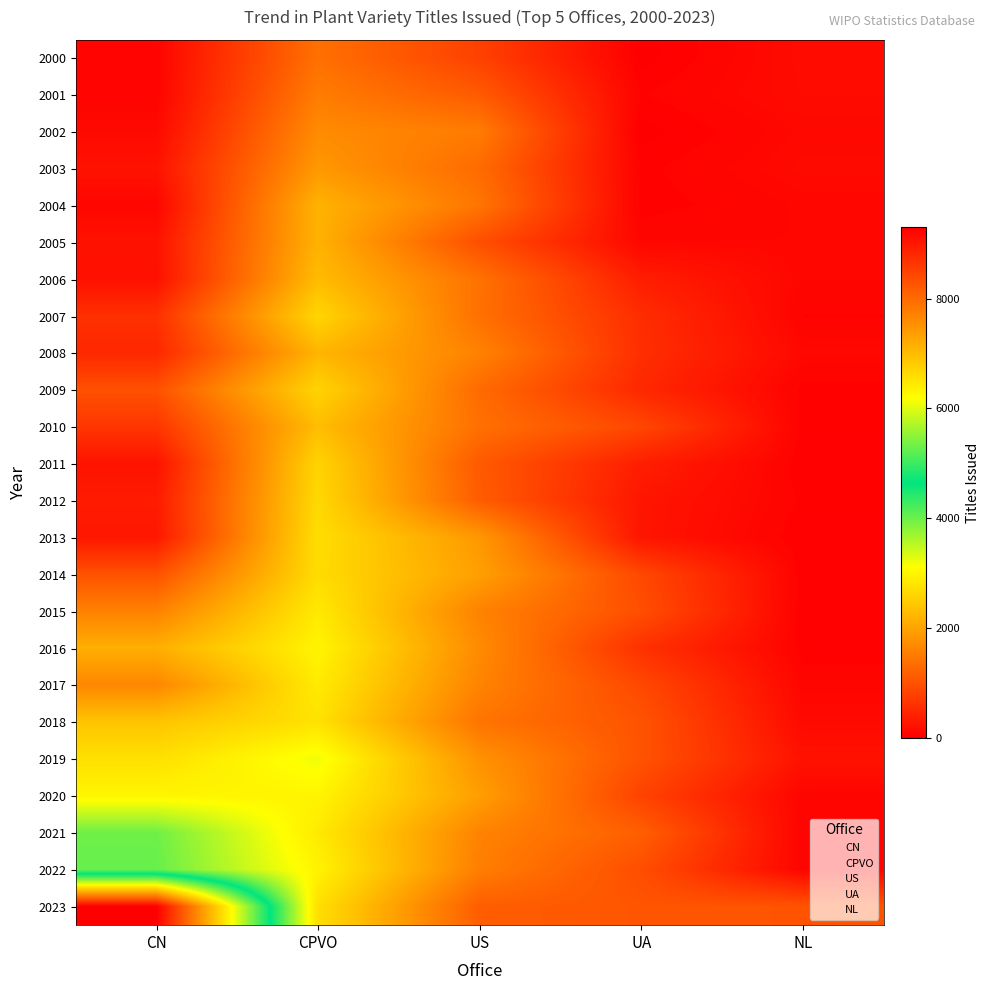

Reading right to left, what are all the values shown in this chart?

2000: NL=155	UA=0	US=796	CPVO=1370	CN=62
2001: NL=146	UA=52	US=1110	CPVO=1518	CN=56
2002: NL=115	UA=0	US=1510	CPVO=1700	CN=128
2003: NL=134	UA=43	US=1312	CPVO=1860	CN=241
2004: NL=96	UA=33	US=1437	CPVO=2177	CN=91
2005: NL=91	UA=94	US=964	CPVO=2171	CN=236
2006: NL=92	UA=369	US=1390	CPVO=2290	CN=209
2007: NL=53	UA=555	US=1374	CPVO=2608	CN=596
2008: NL=117	UA=577	US=1589	CPVO=2208	CN=489
2009: NL=39	UA=494	US=1308	CPVO=2589	CN=996
2010: NL=38	UA=869	US=1377	CPVO=2303	CN=666
2011: NL=26	UA=379	US=1099	CPVO=2585	CN=240
2012: NL=46	UA=276	US=1136	CPVO=2640	CN=336
2013: NL=18	UA=268	US=1859	CPVO=2705	CN=296
2014: NL=26	UA=883	US=1951	CPVO=2681	CN=996
2015: NL=21	UA=967	US=1595	CPVO=2844	CN=1589
2016: NL=33	UA=600	US=1703	CPVO=2980	CN=2132
2017: NL=81	UA=887	US=1604	CPVO=2865	CN=1646
2018: NL=133	UA=1021	US=1424	CPVO=2757	CN=2395
2019: NL=234	UA=1014	US=1785	CPVO=3188	CN=2727
2020: NL=77	UA=820	US=1941	CPVO=2978	CN=2990
2021: NL=57	UA=1161	US=1609	CPVO=2853	CN=3979
2022: NL=67	UA=956	US=1544	CPVO=2964	CN=4026
2023: NL=1033	UA=1045	US=1149	CPVO=2718	CN=9300